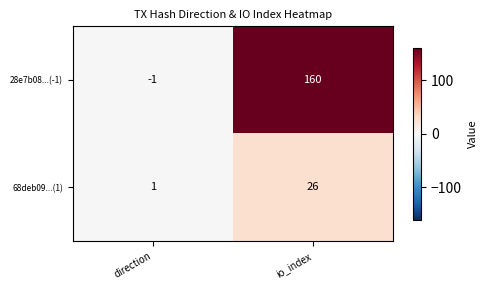

At which category is the sum across all series the highest?

io_index